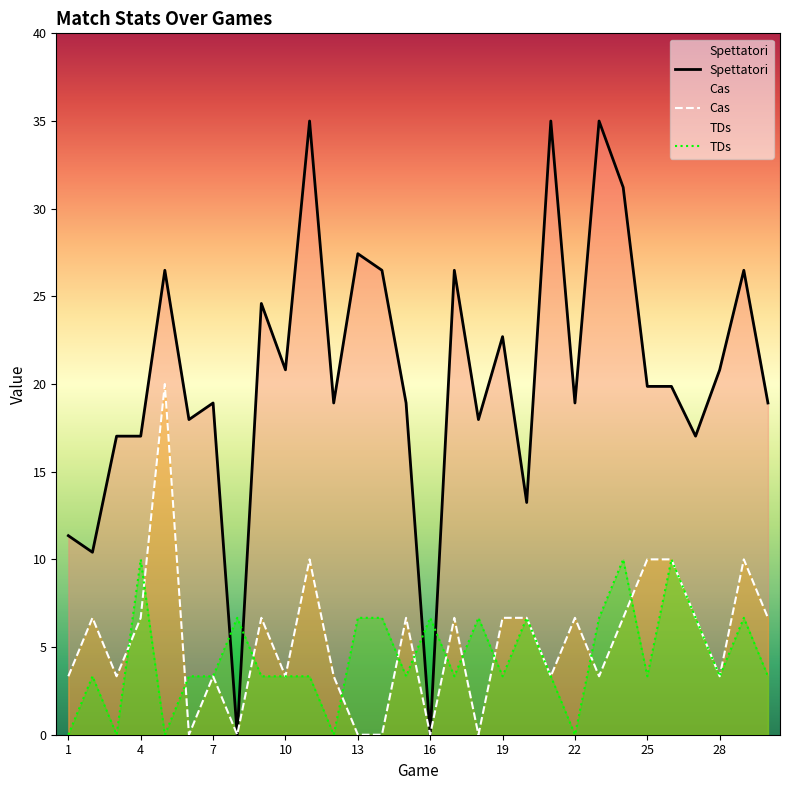

What value does the Cas series have at 28?

3.3